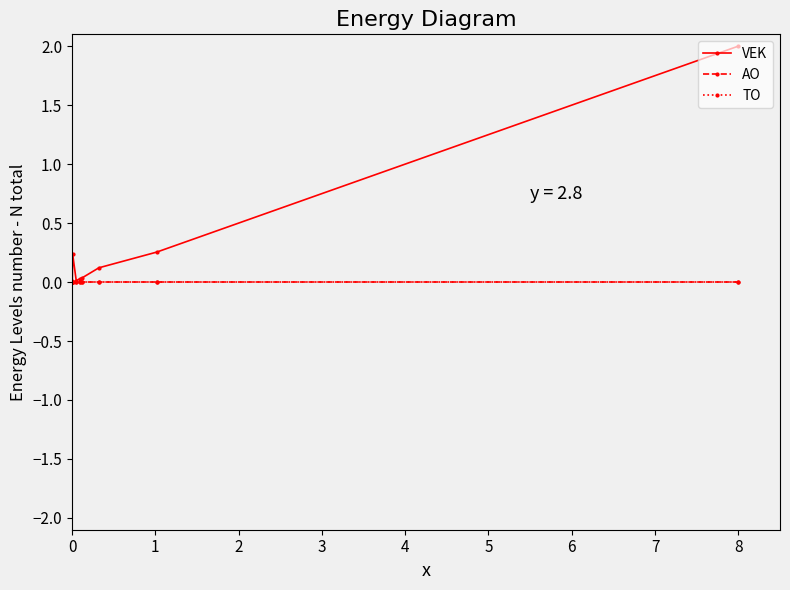

Reading right to left, what are all the values shown in this chart?

VEK: 2.0	0.3	0.1	0.0	0.0	0.0	0.2	0.0	0.0	0.0	0.0	0.0	0.0	0.0	0.0
AO: 0.0	0.0	0.0	0.0	0.0	0.0	0.0	0.0	0.0	0.0	0.0	0.0	0.0	0.0	0.0
TO: 0.0	0.0	0.0	0.0	0.0	0.0	0.0	0.0	0.0	0.0	0.0	0.0	0.0	0.0	0.0